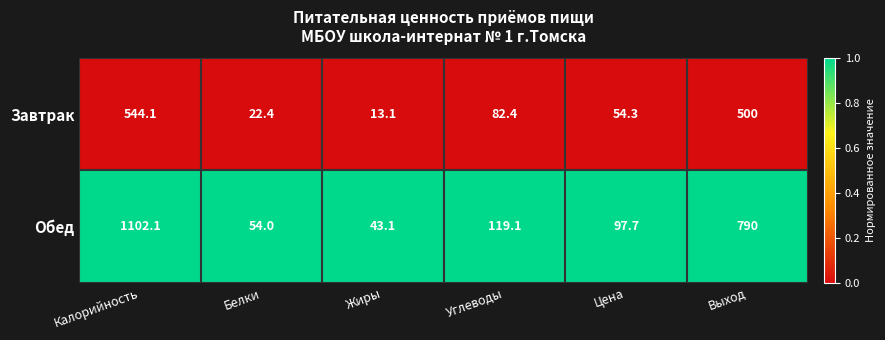

Which series has the largest total across all categories?

Обед